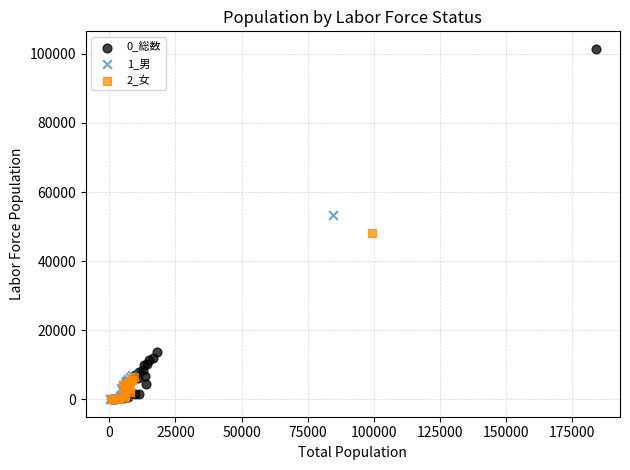

Which series has the largest Y range (max minus min)?

0_総数